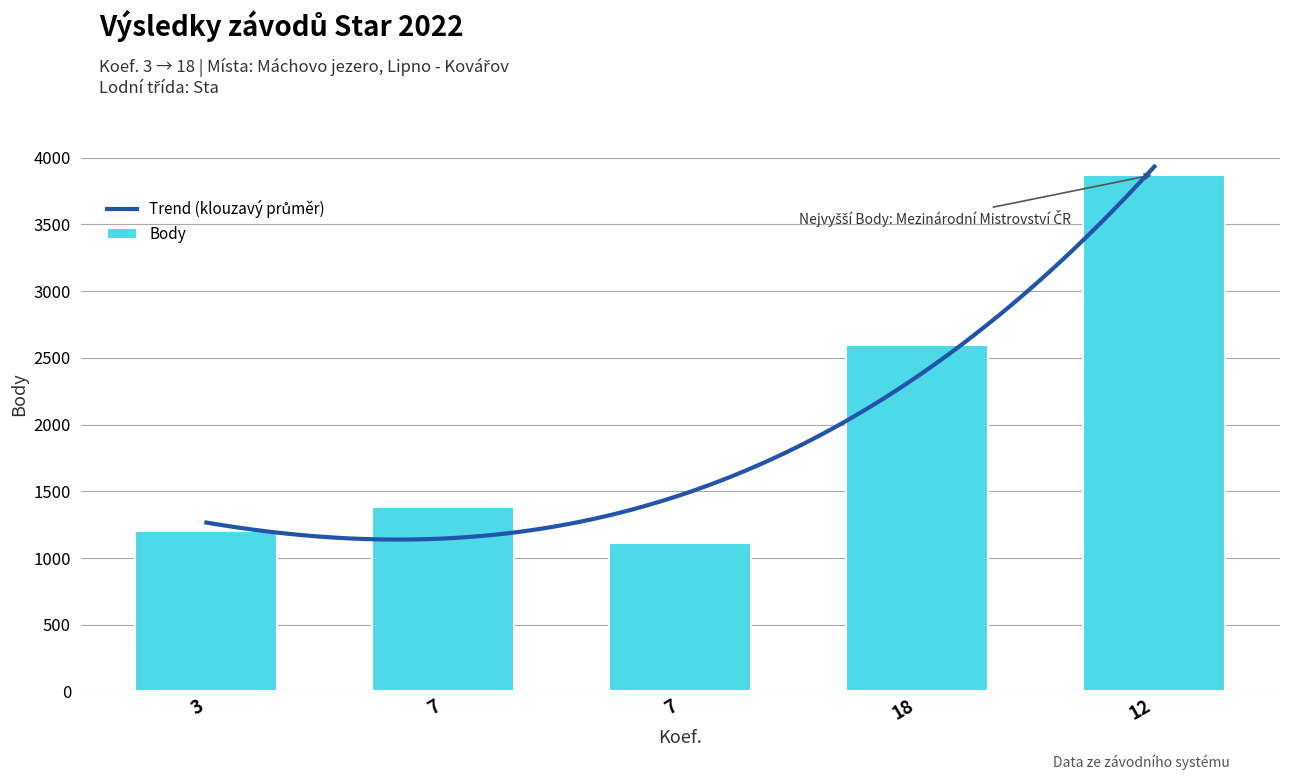

What is the change in value from 3 to 18?

+1394